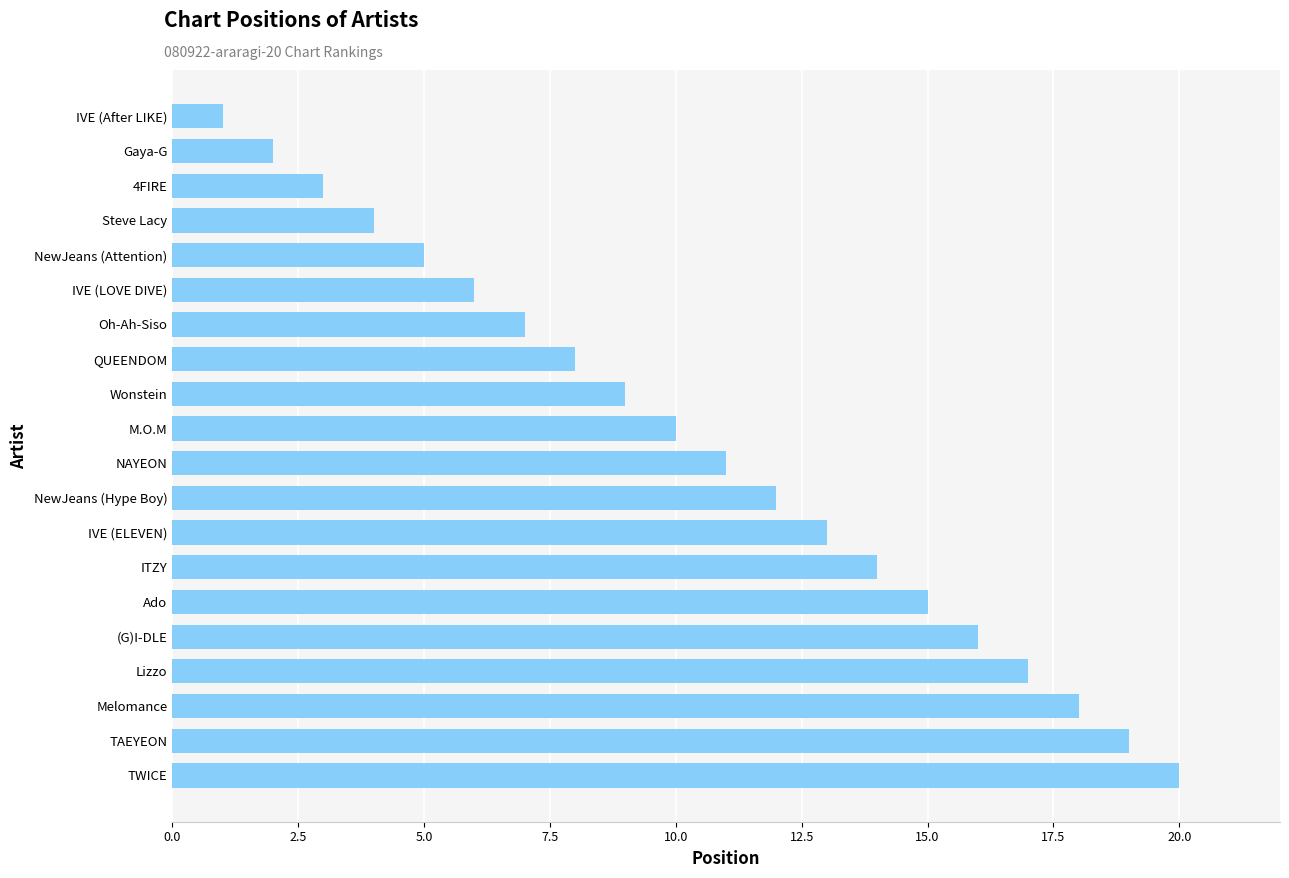

Between Lizzo and TAEYEON, which is larger?

TAEYEON